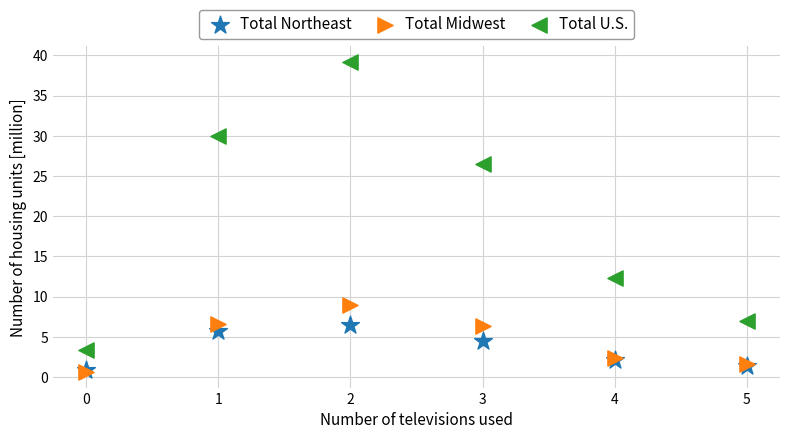

Across all series, what Y value is closest to 19?

12.3